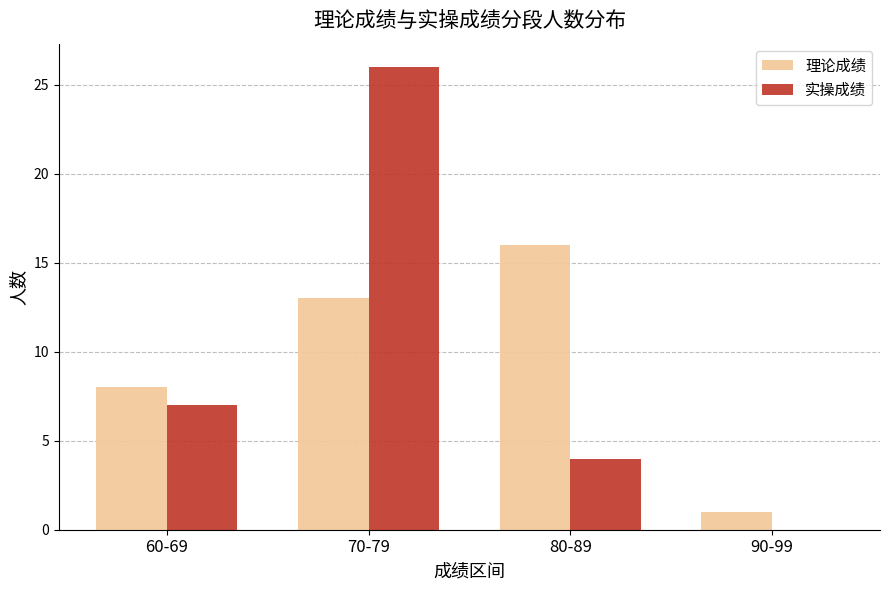

Which series has the widest spread of values?

实操成绩